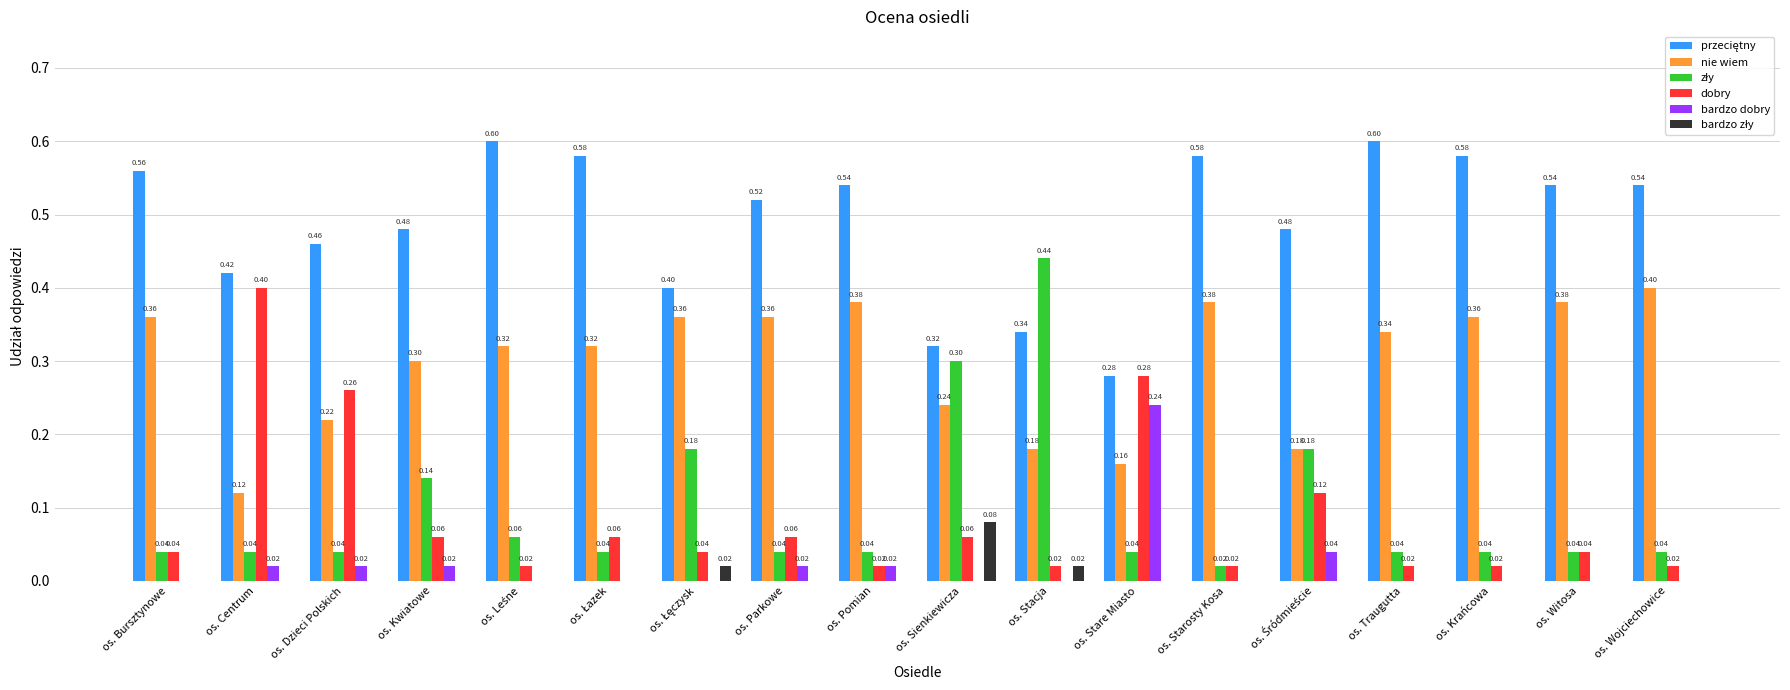

Count the number of categories in the chart.

18